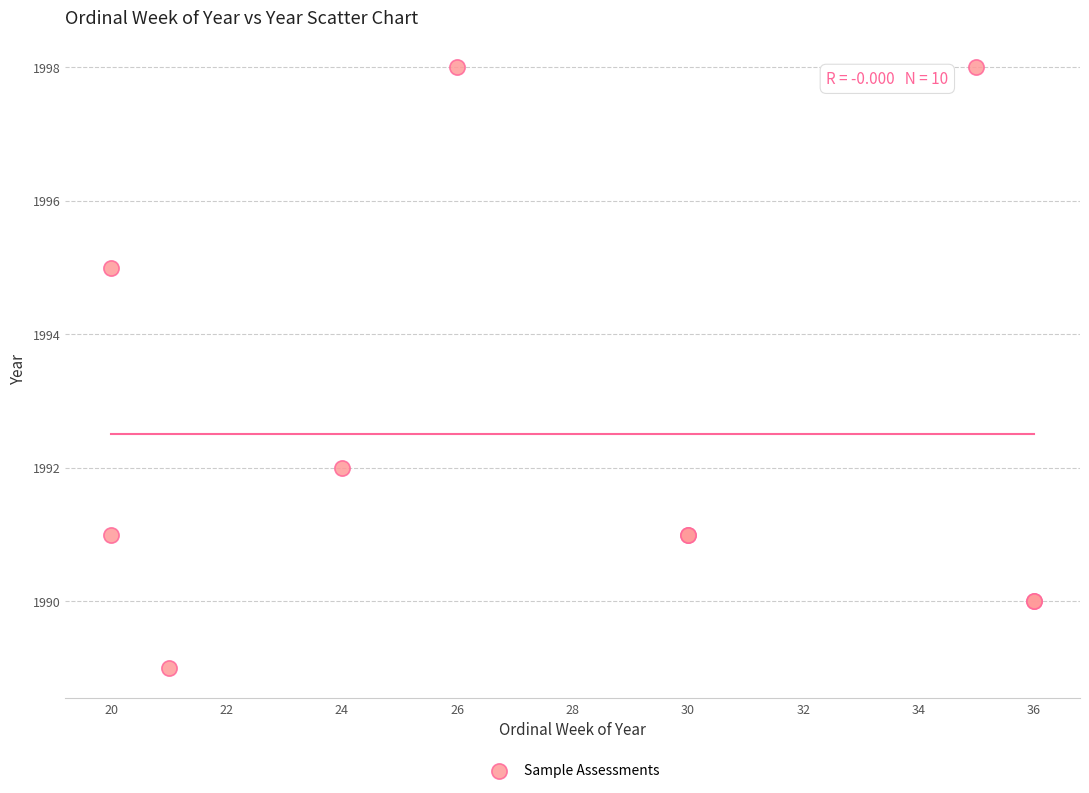

What Y value in the scatter plot is closest to 1993?

1992